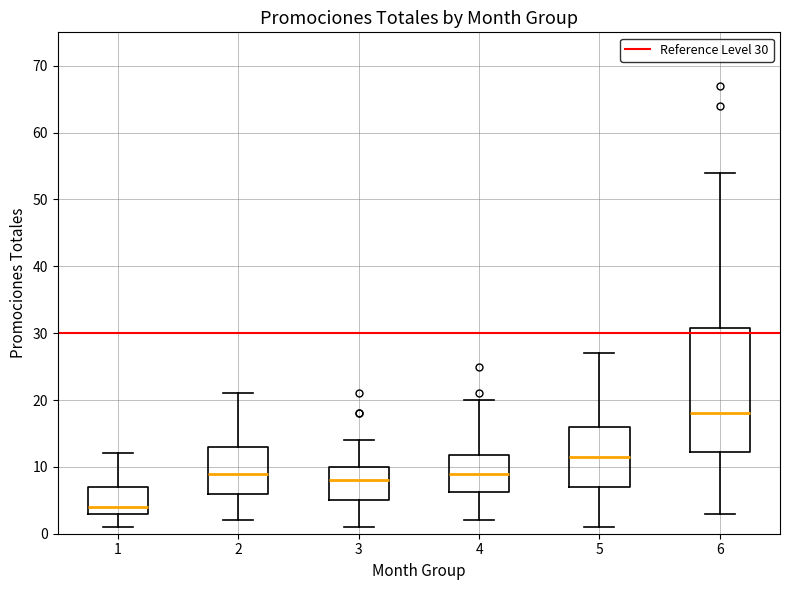

Which box has the lowest median line?

1